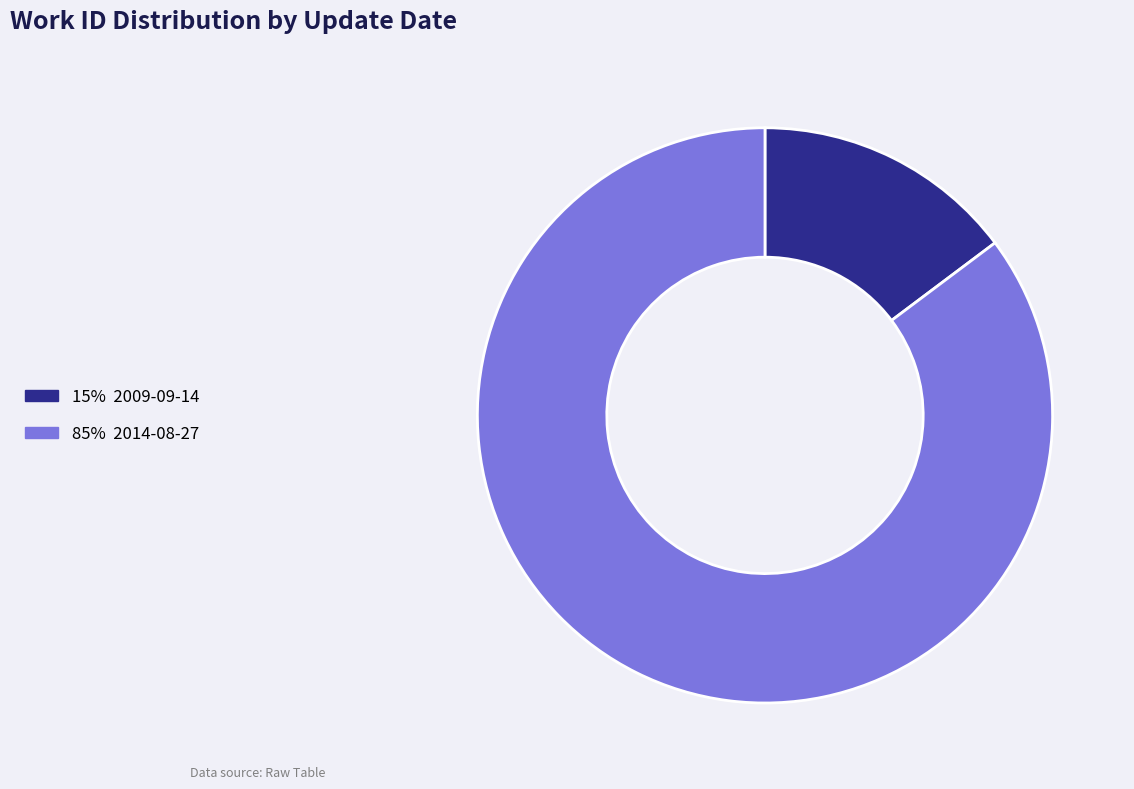

Is there any slice that represents more than half of the pie?

Yes